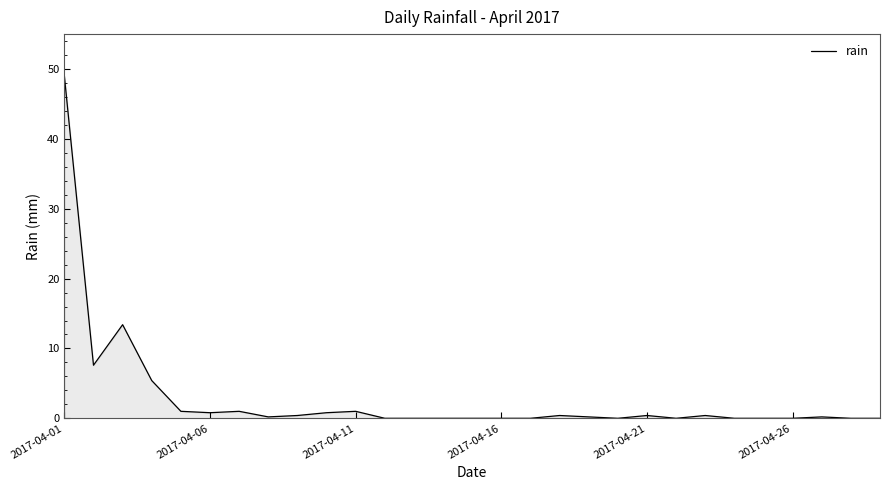

True or false: there are more than 2 points higher than both neighbors.

True